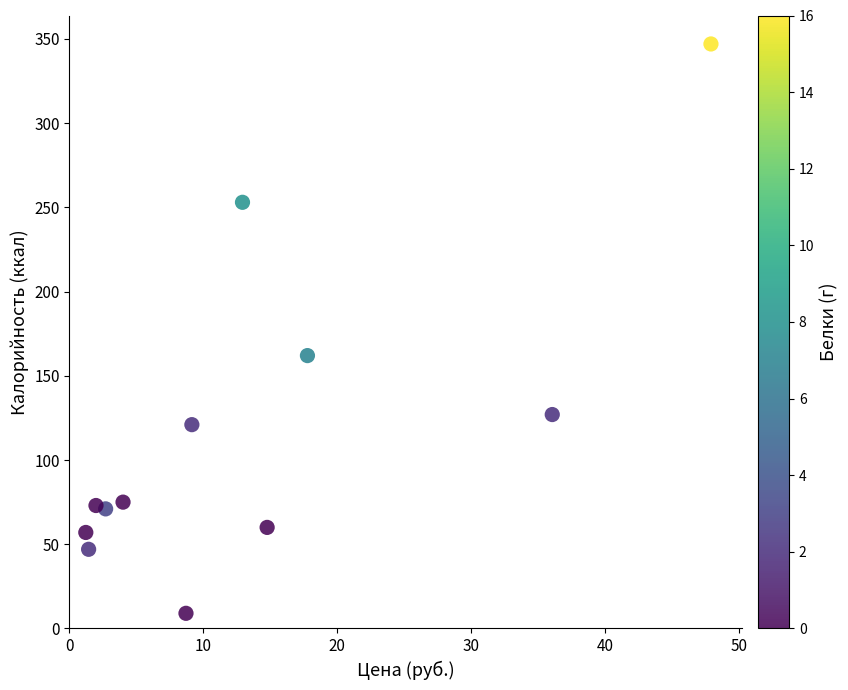

What is the range of Y values (max minus min)?

338